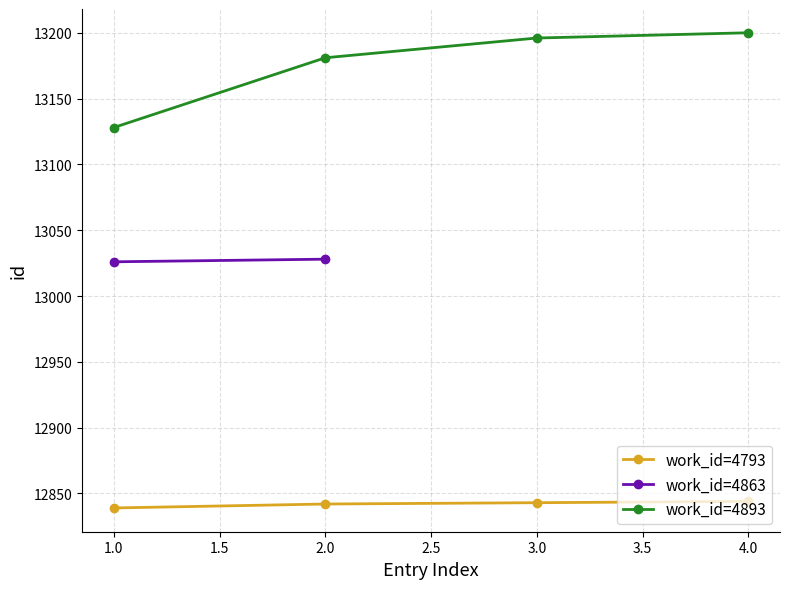

True or false: work_id=4793 has more than 2 interior local peaks.

False